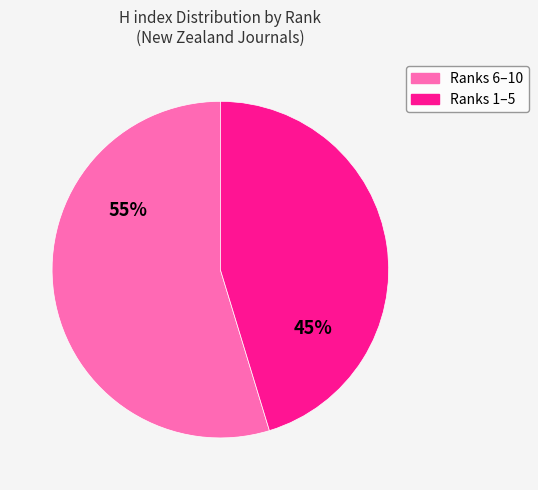

To the nearest percent, what is the average slice percentage?

50%